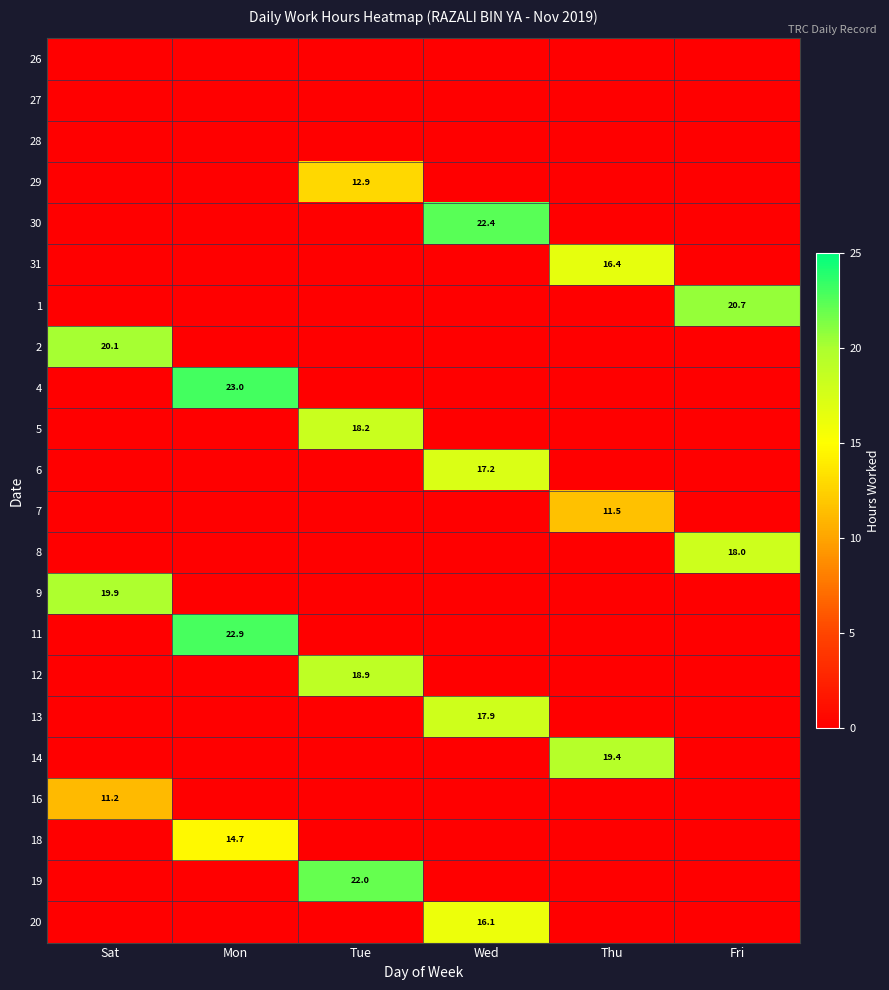

The value of 14 at Thu is 33.2. True or false?

False